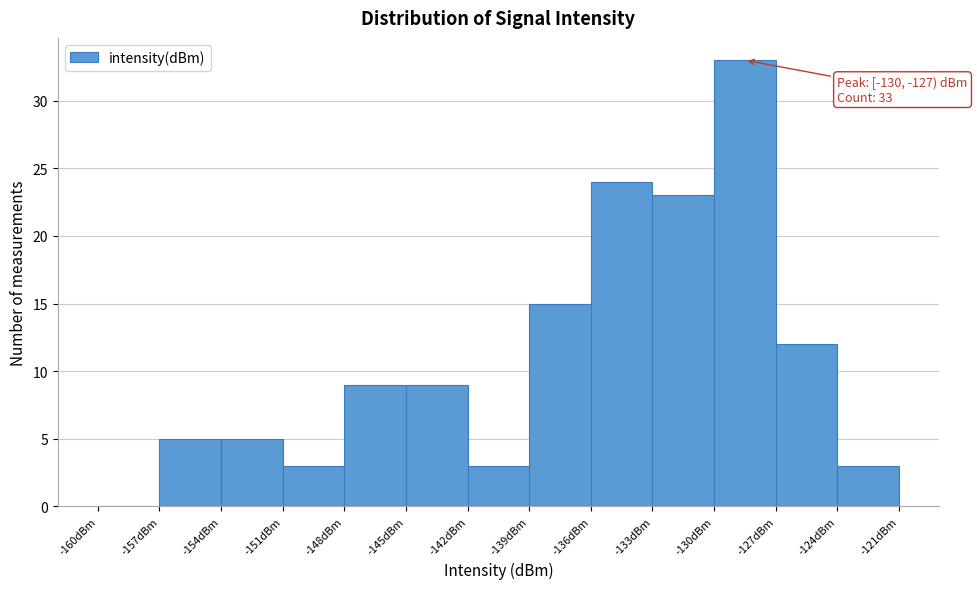

Over which range of the x-axis is the bar tallest?

-130 to -127